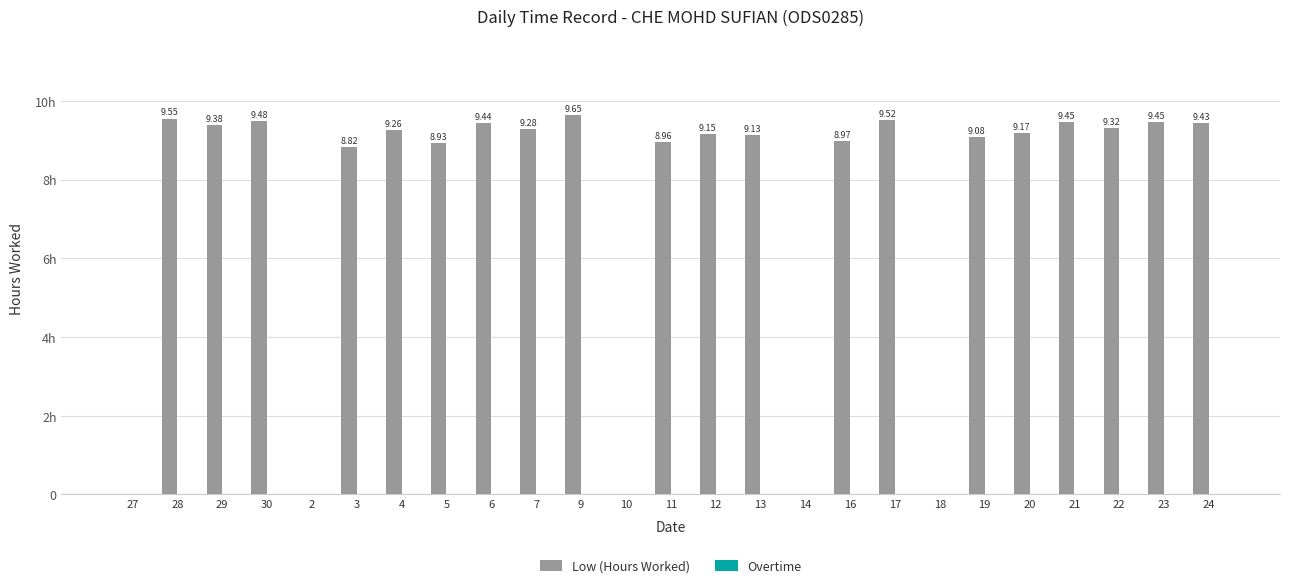

Are the bars horizontal?

No